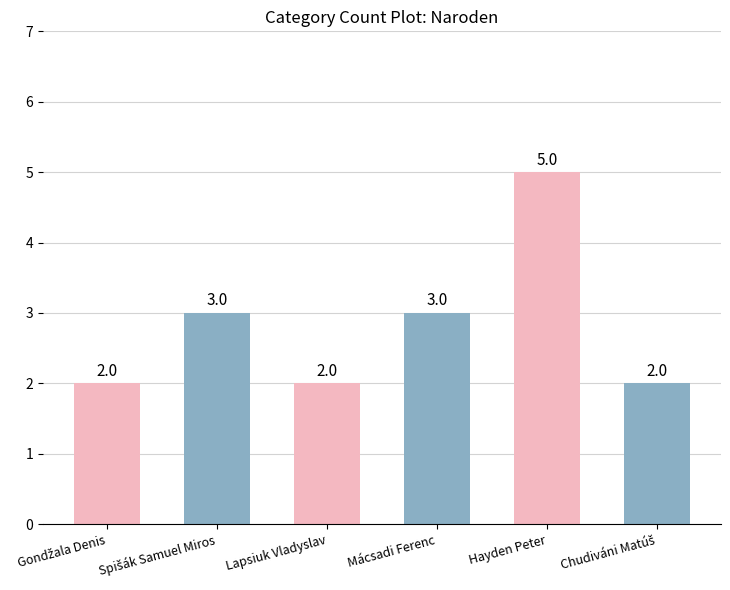

What is the label of the 3rd bar from the right?

Mácsadi Ferenc